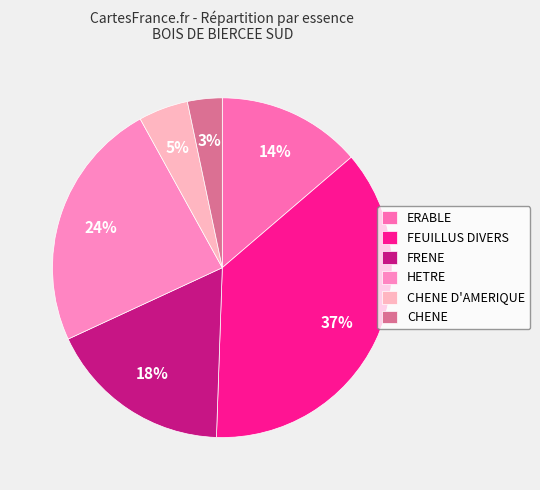

Approximately how many times larger is the value at FRENE compared to ERABLE?

1.3